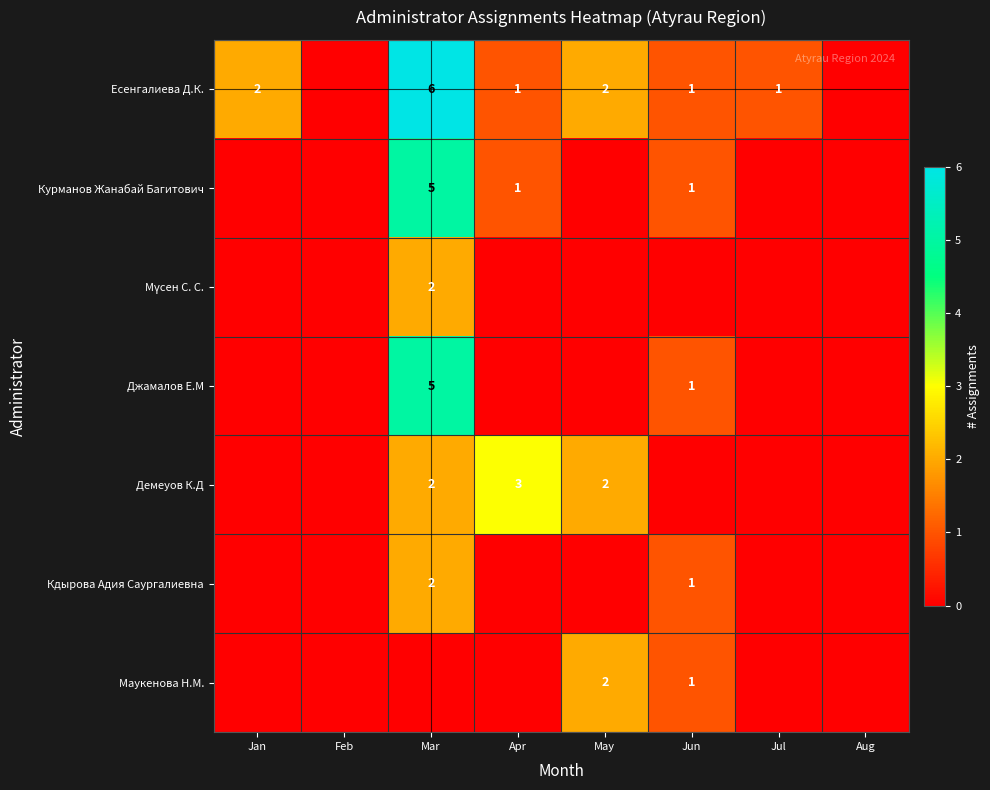

The Курманов Жанабай Багитович series shows 2 at Mar. True or false?

False